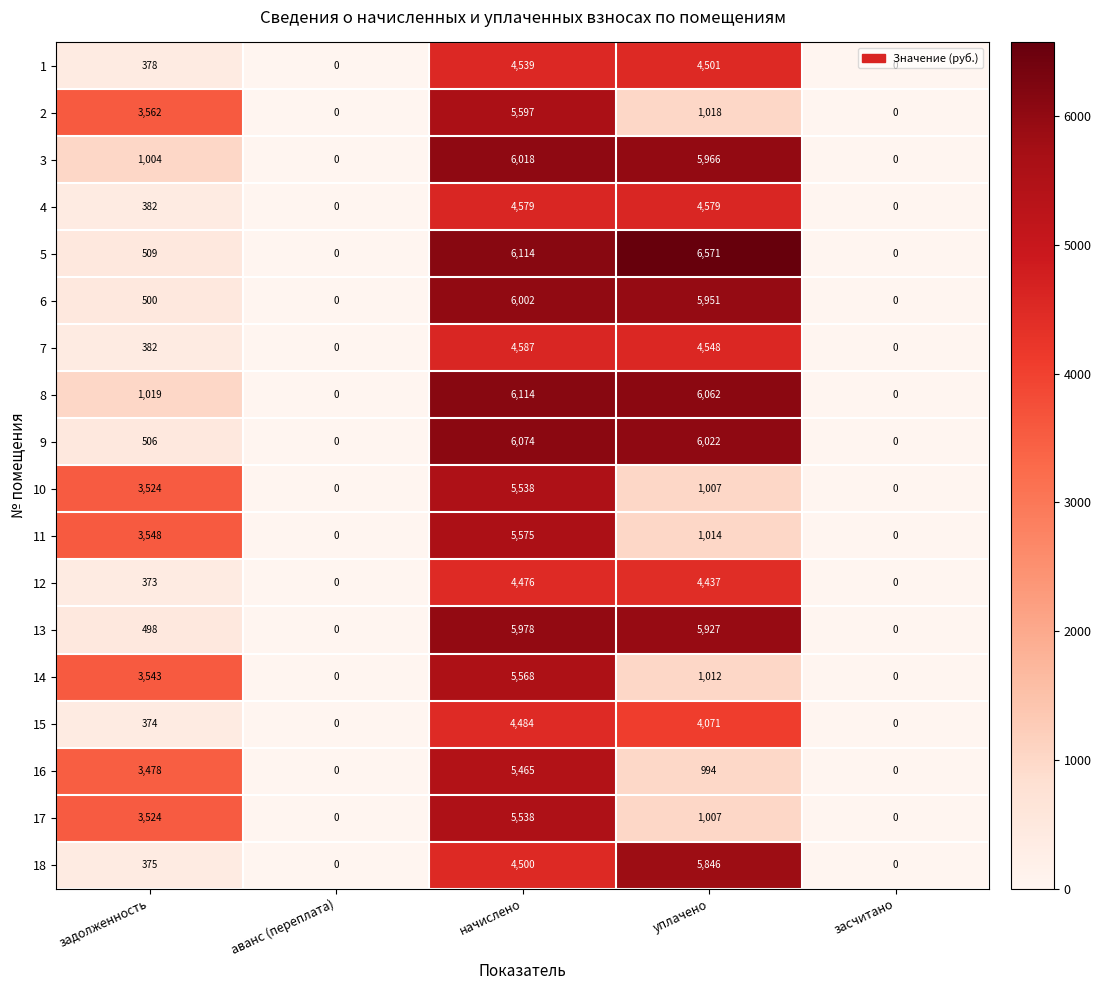

Count the 10 values in the range 0 to 3524.

4